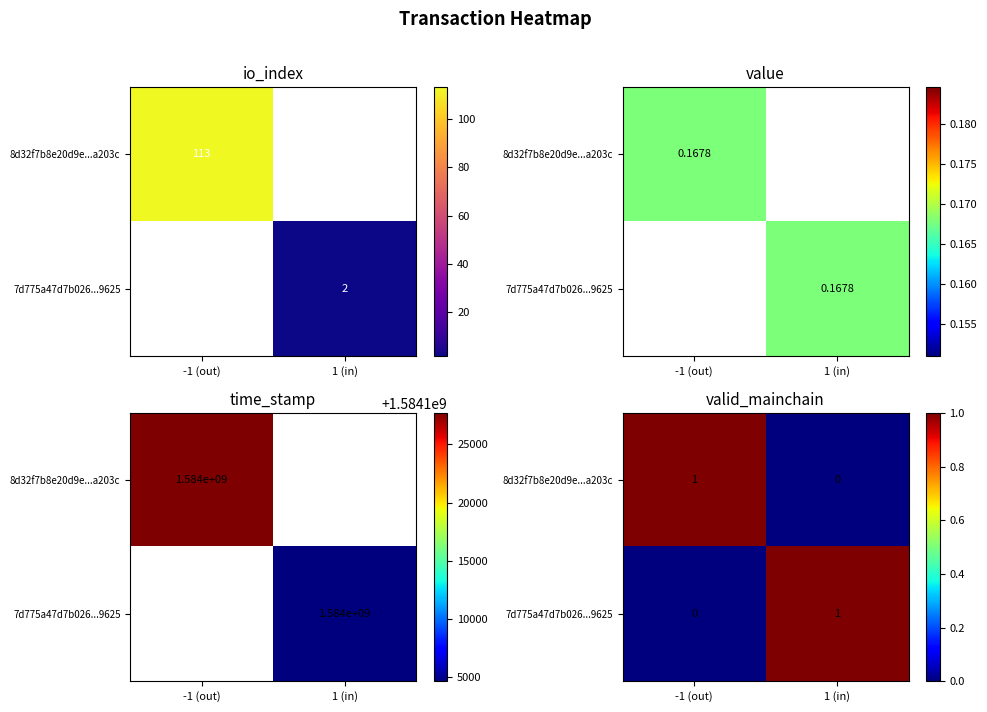

What is the difference between the 8d32f7b8e20d9e...a203c values at 1 (in) and -1 (out)?

1